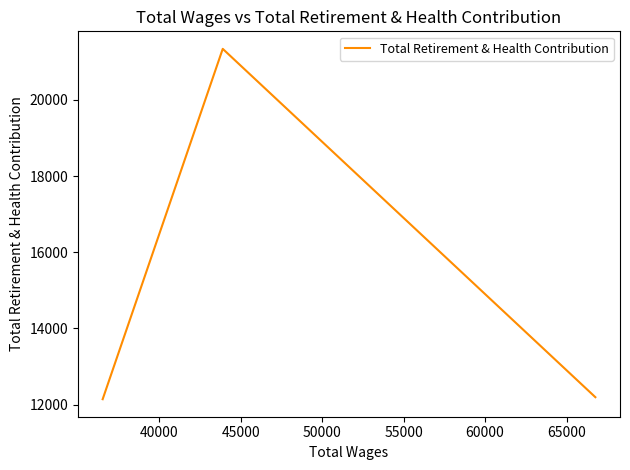

What is the maximum value shown in the chart?

21336